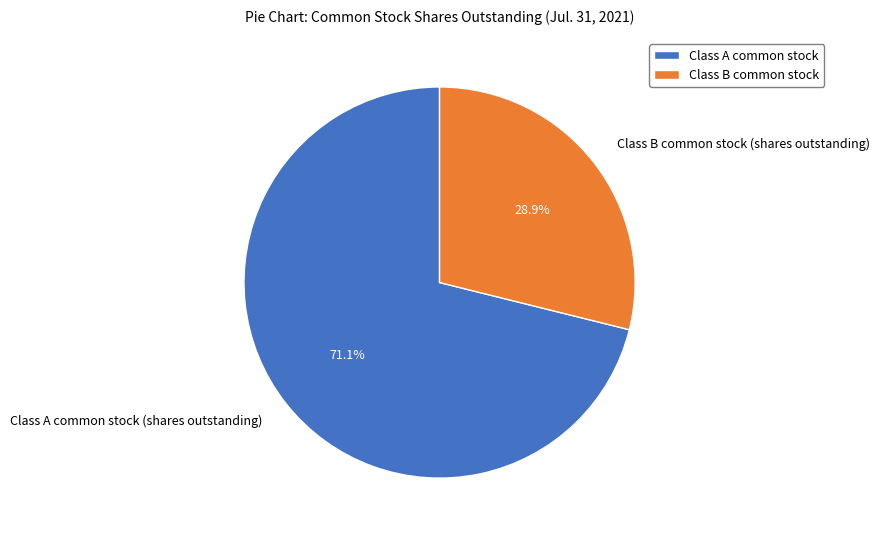

Do Class A common stock (shares outstanding) and Class B common stock (shares outstanding) together represent more than half of the pie?

Yes